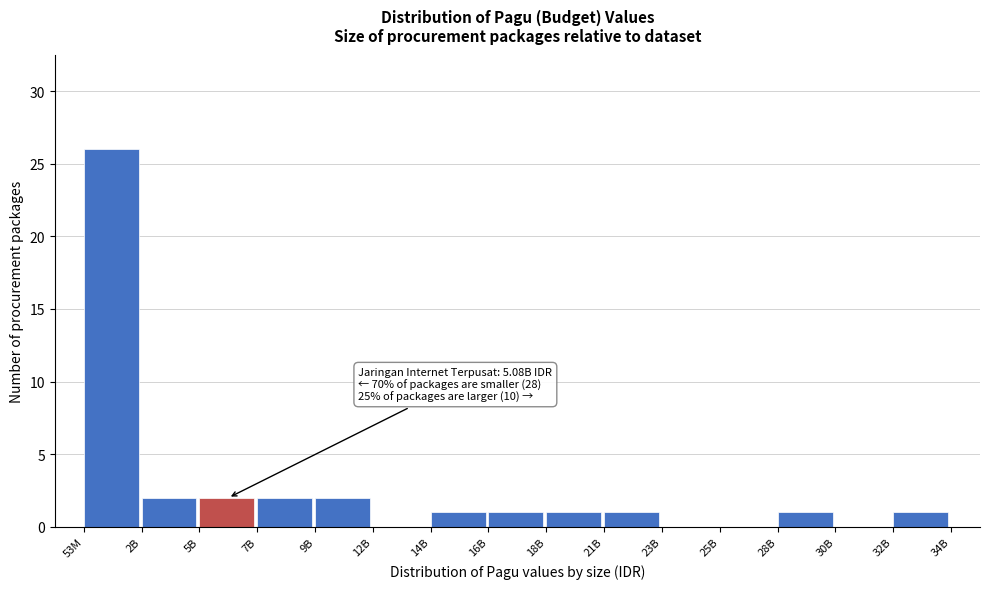

Reading left to right, transcribe all the data shown in this chart.

53M=26	2B=2	5B=2	7B=2	9B=2	12B=0	14B=1	16B=1	18B=1	21B=1	23B=0	25B=0	28B=1	30B=0	32B=1